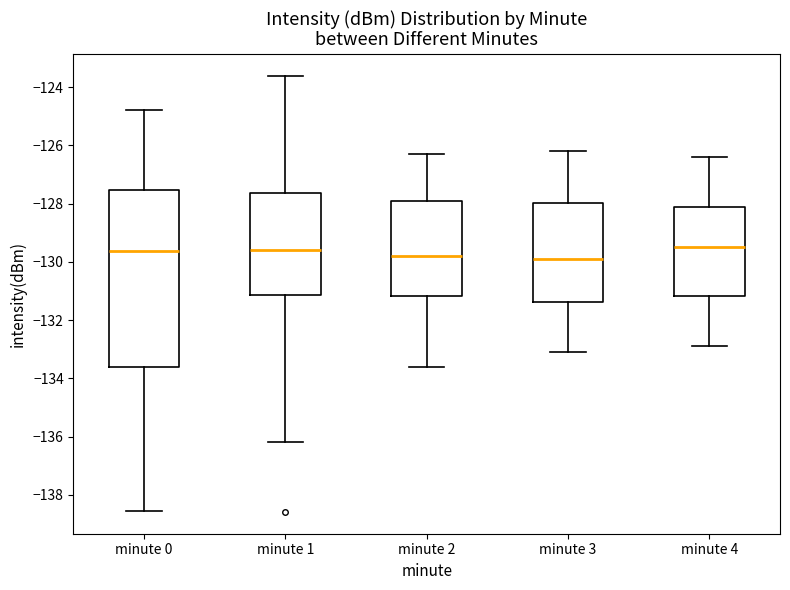

Reading left to right, read every box against the y-axis: the position of its median line, the range the box covers, and the ends of its whiskers. The values are not printed on the chart, so give them approximately, as read against the axis.

minute 0: median -129.6, box -133.6 to -127.6, whiskers -138.6 to -124.8
minute 1: median -129.6, box -131.2 to -127.6, whiskers -136.2 to -123.6
minute 2: median -129.8, box -131.2 to -127.8, whiskers -133.6 to -126.2
minute 3: median -129.8, box -131.4 to -128.0, whiskers -133.0 to -126.2
minute 4: median -129.4, box -131.2 to -128.2, whiskers -132.8 to -126.4